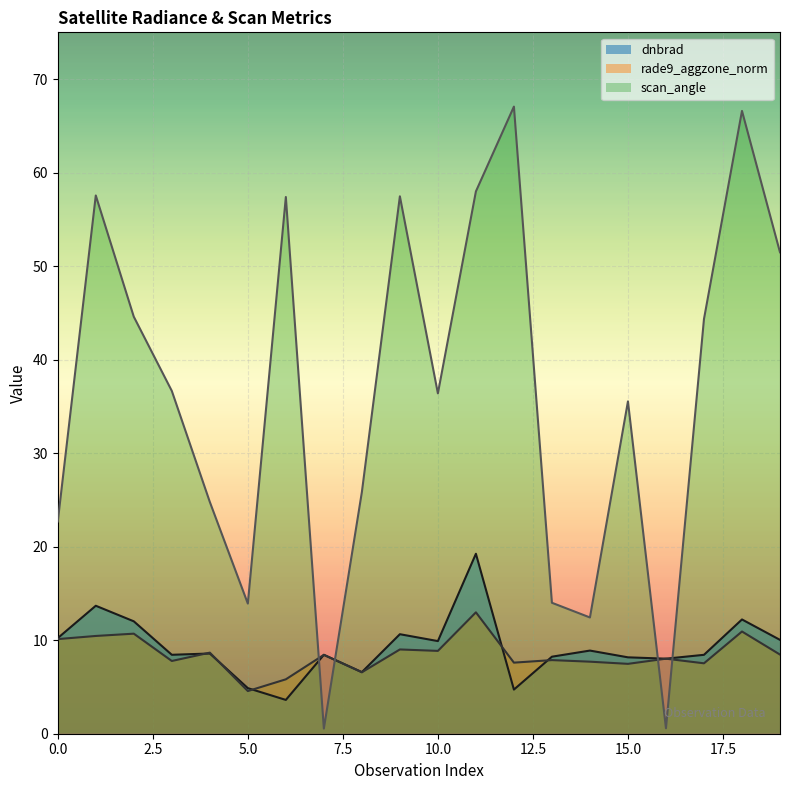

In dnbrad, how many points are lower than both neighbors (excluding endpoints)?

6